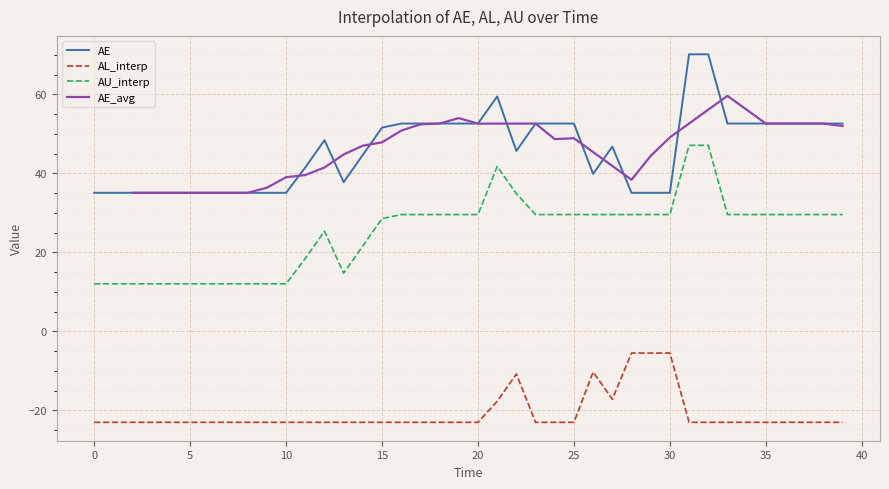

The AU_interp series shows 12.0 at 10. True or false?

True